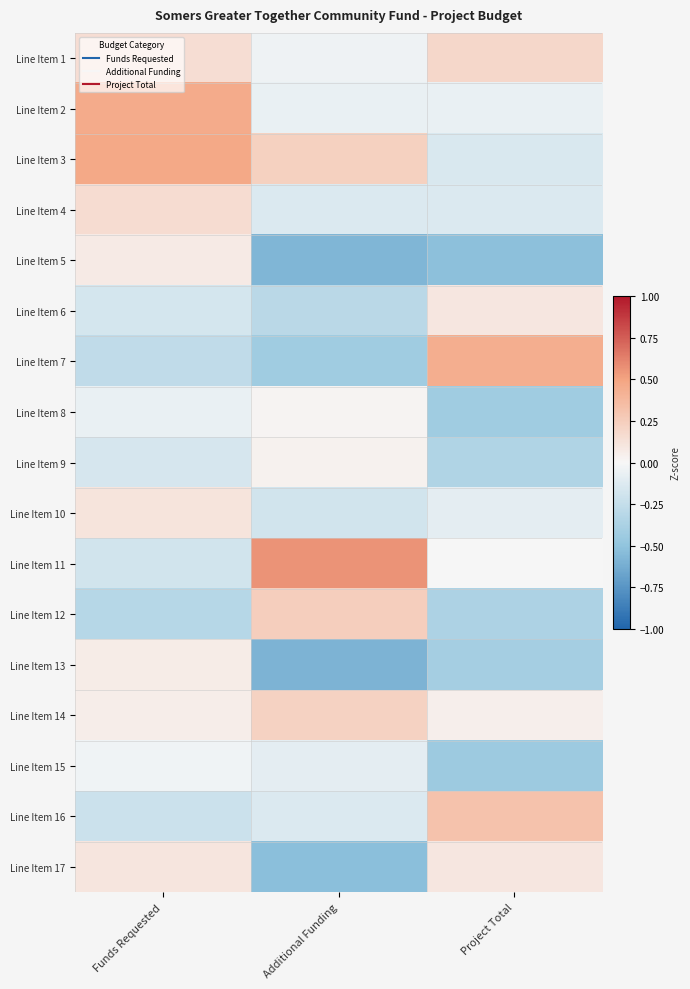

What is the total value across all series at Funds Requested?

0.2